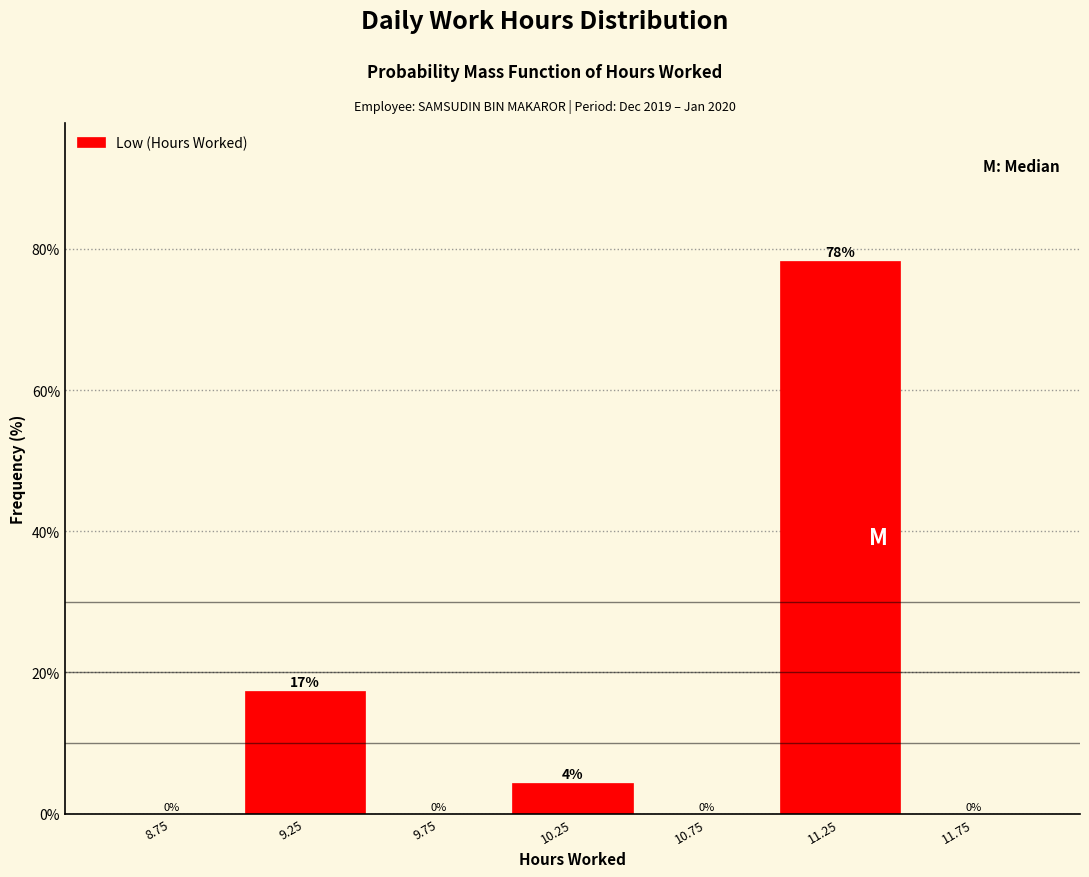

Over which range of the x-axis is the bar tallest?

11.0 to 11.5